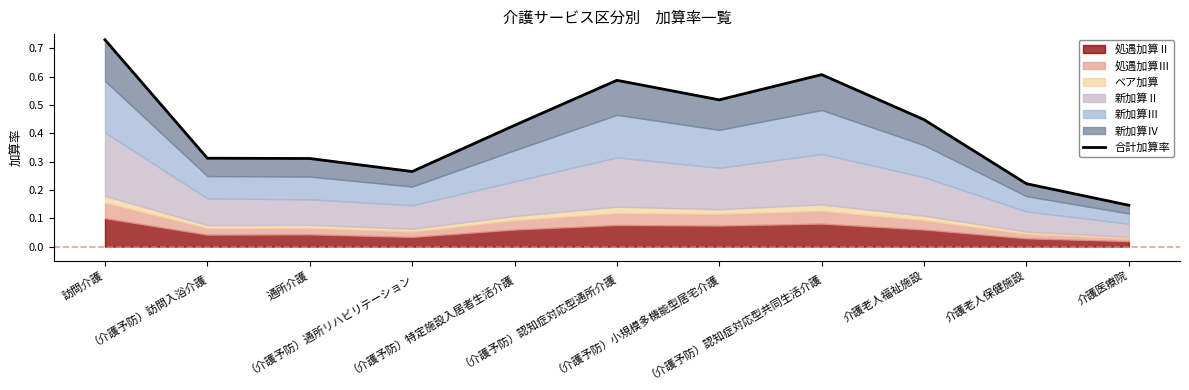

Which label corresponds to the smallest value in the chart?

介護医療院